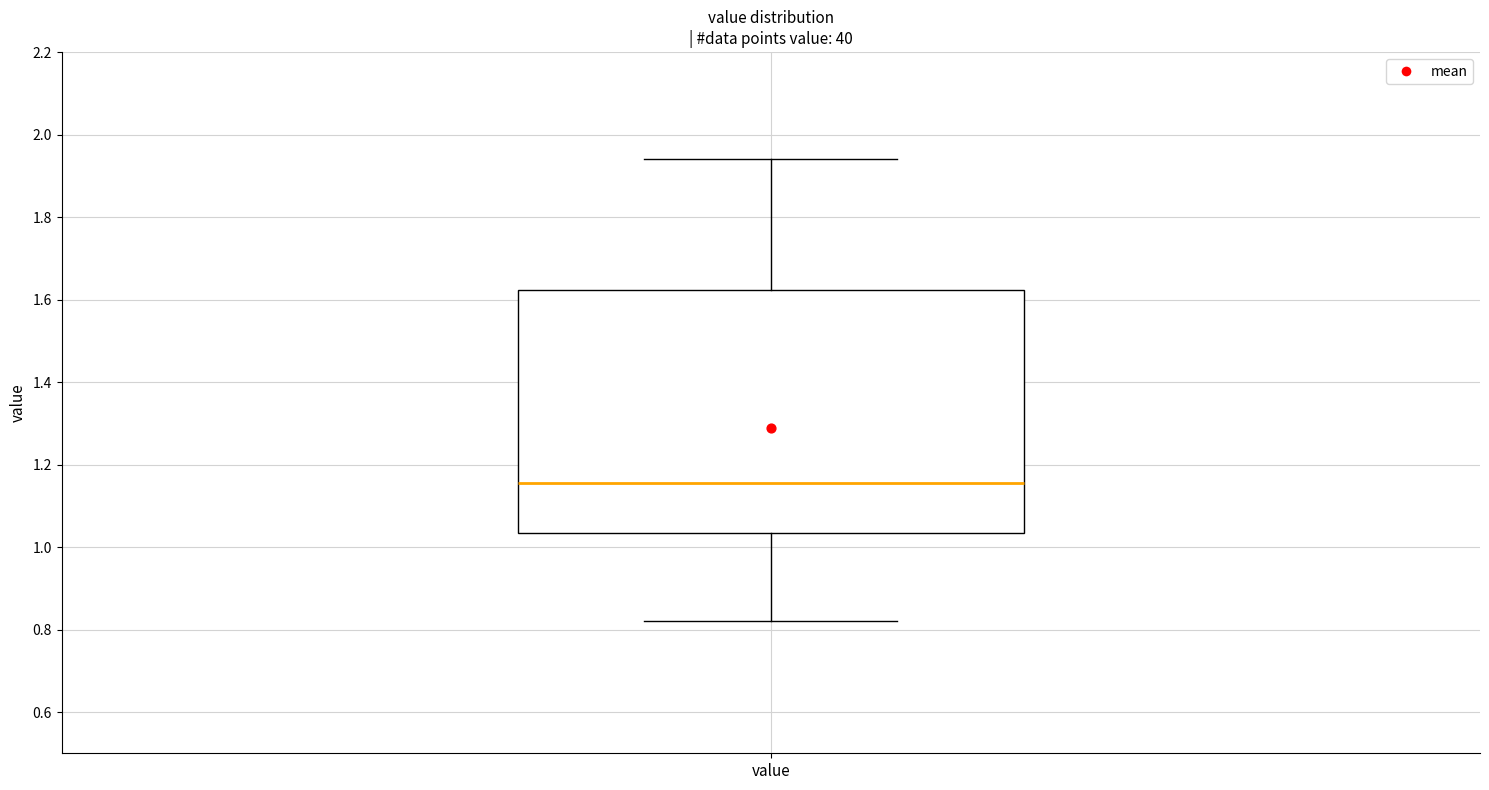

Transcribe this box plot: give where the median line is, the range the box spans, and where the two whiskers end, as read against the y-axis. The values are not printed on the chart, so give them approximately, as read against the axis.

median 1.16, box 1.04 to 1.62, whiskers 0.82 to 1.94